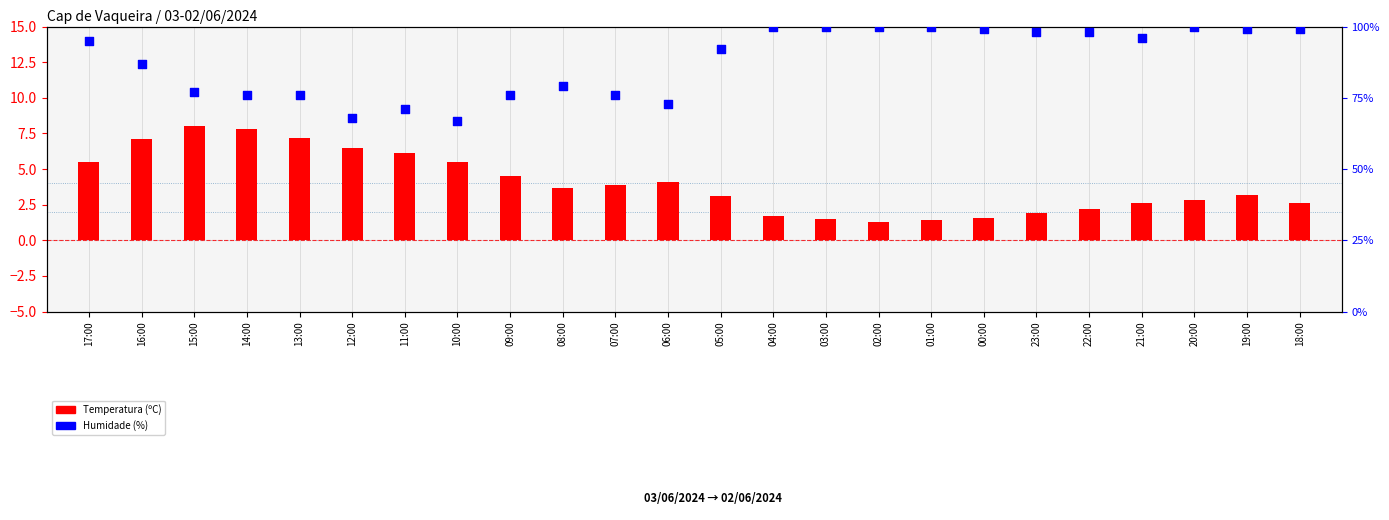

Which series has the widest spread of Y values?

Humidade (%)